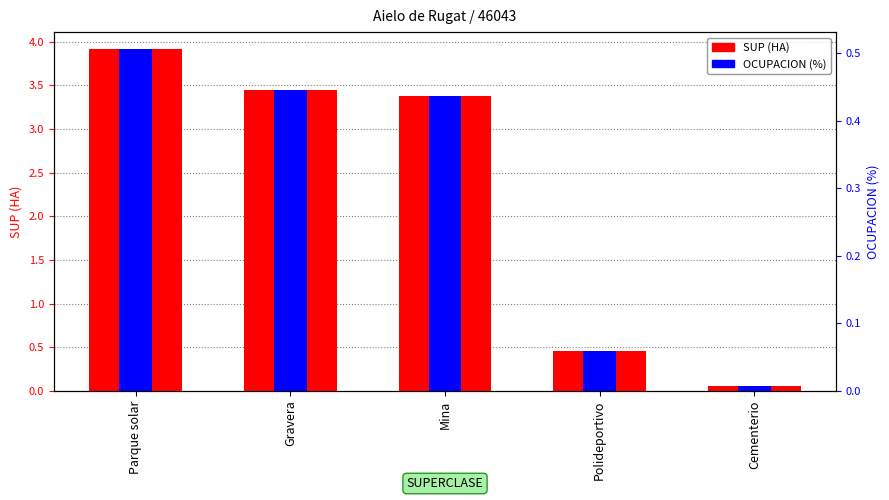

List the series in order of their peak value, highest first.

SUP (HA), OCUPACION (%)